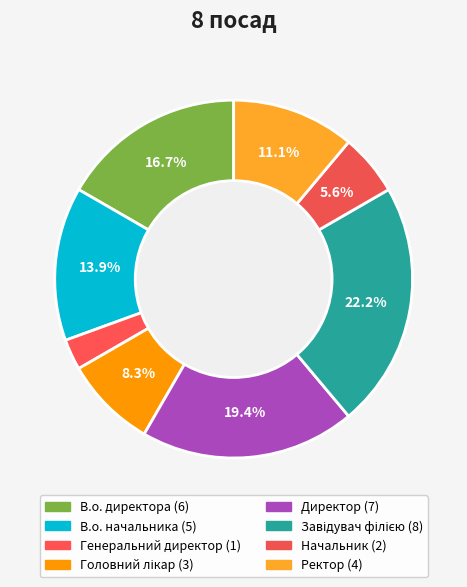

How many slices are in this pie chart?

8